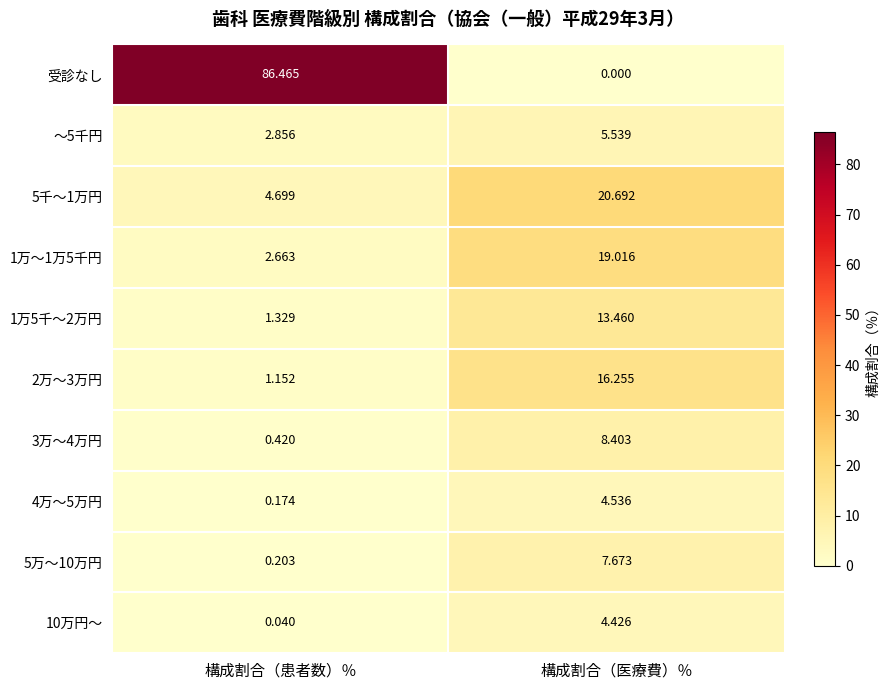

At which label does 5万～10万円 reach its peak?

構成割合（医療費）％